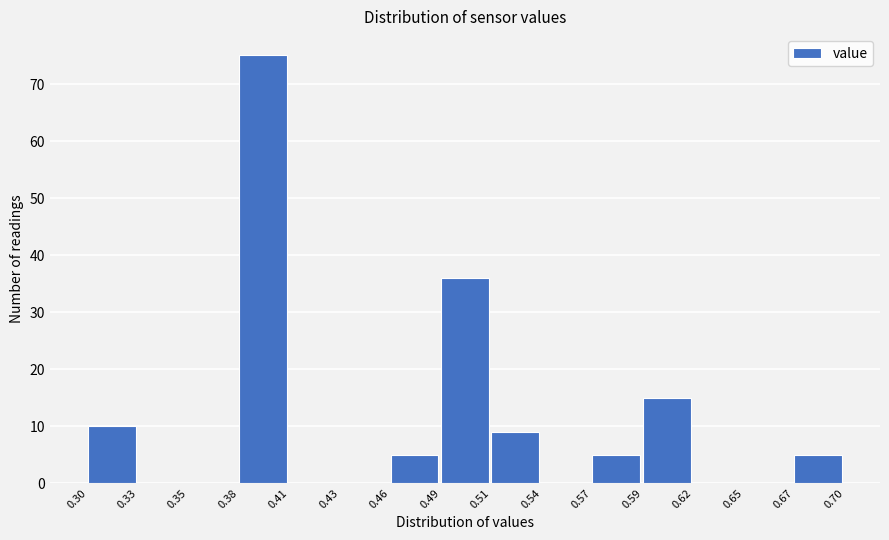

Over which range of the x-axis is the bar tallest?

0.38 to 0.41